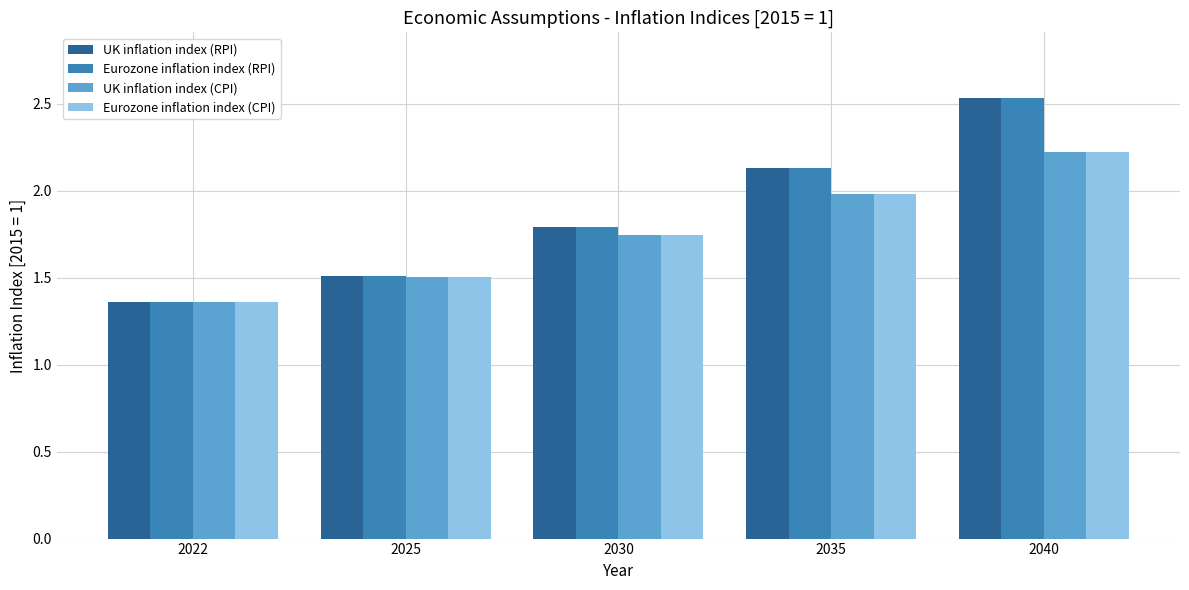

At which category is the sum across all series the highest?

2040